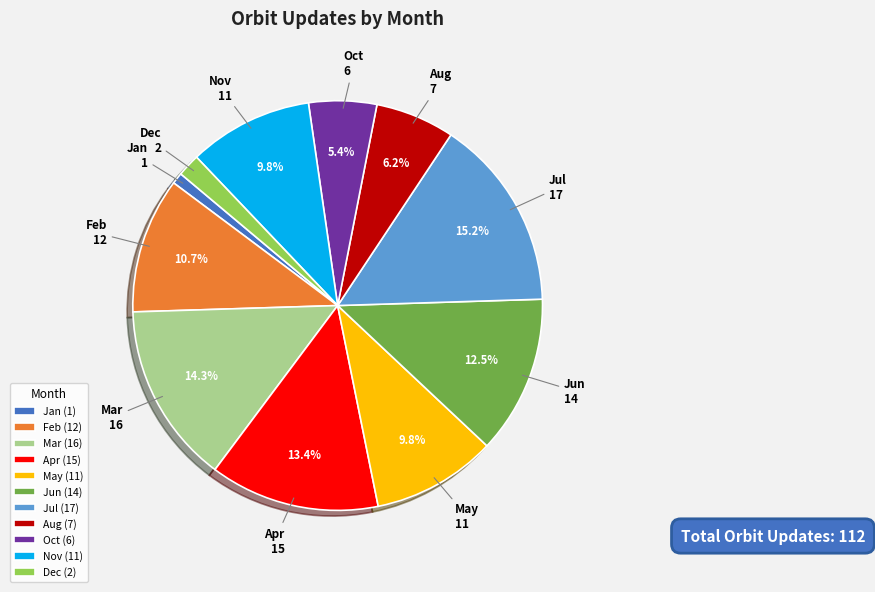

How many slices are in this pie chart?

11